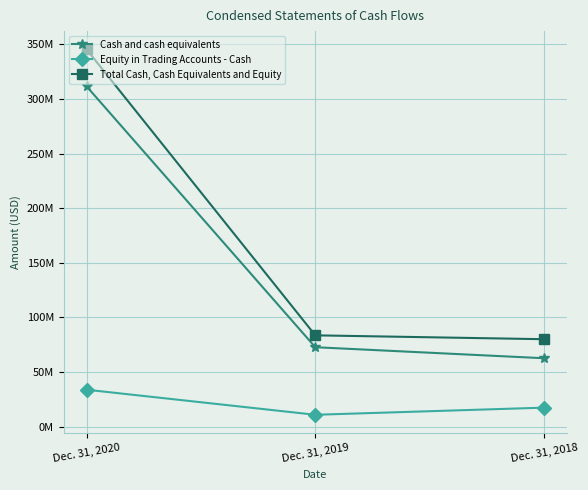

Where is Total Cash, Cash Equivalents and Equity nearest to the value 212697950?

Dec. 31, 2019